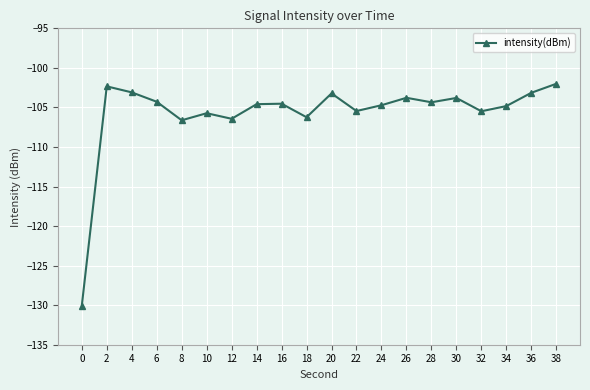

What is the value of the 10th point from the left?

-106.2